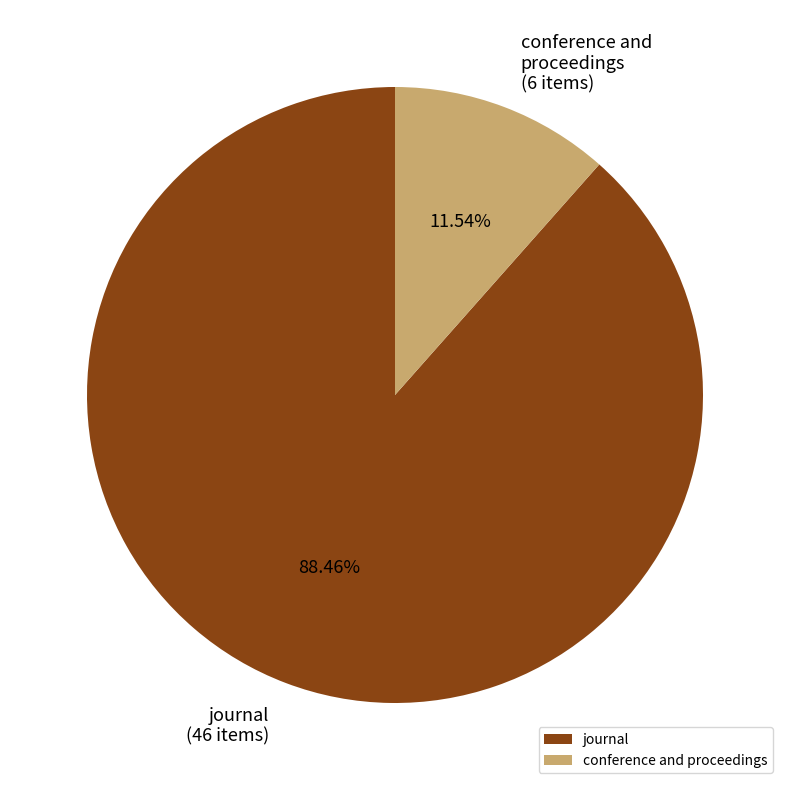

True or false: journal accounts for 99% of the total.

False